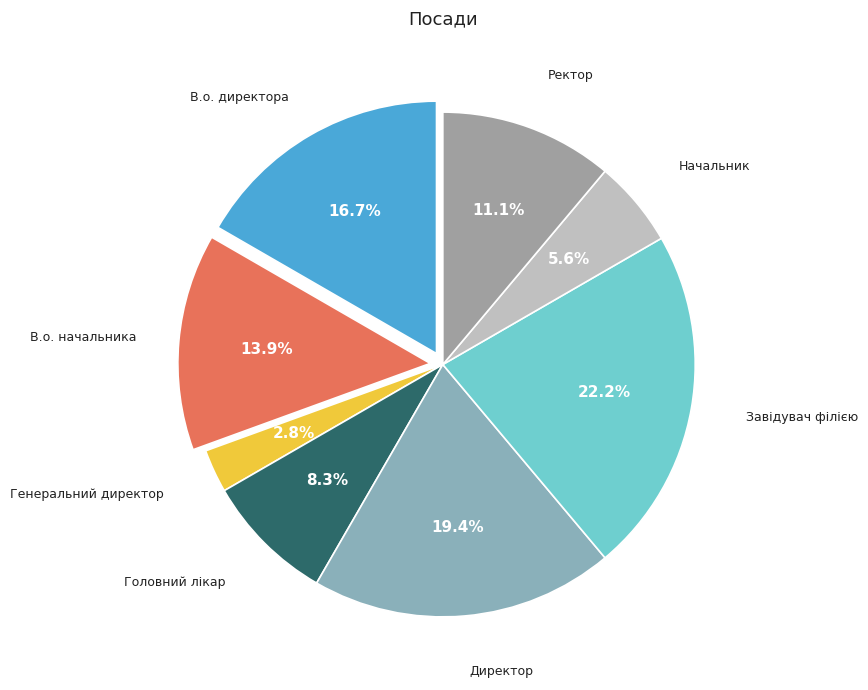

What is the ratio of the value at Ректор to the value at Генеральний директор?

4.0